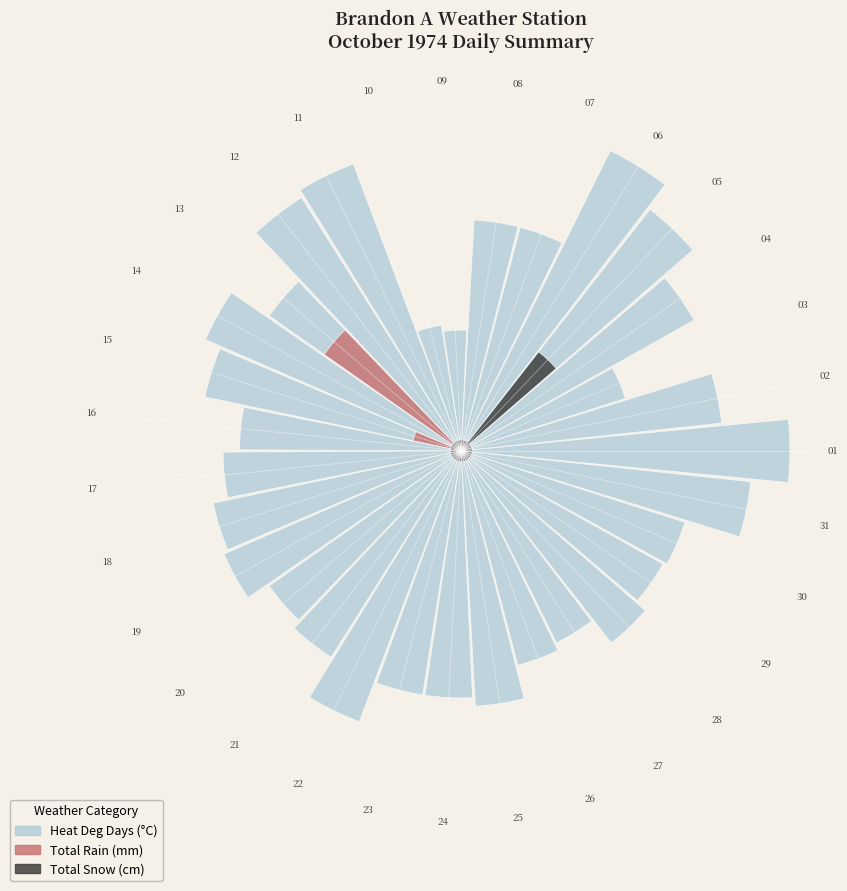

The 15 slice represents 21% of the pie. True or false?

False